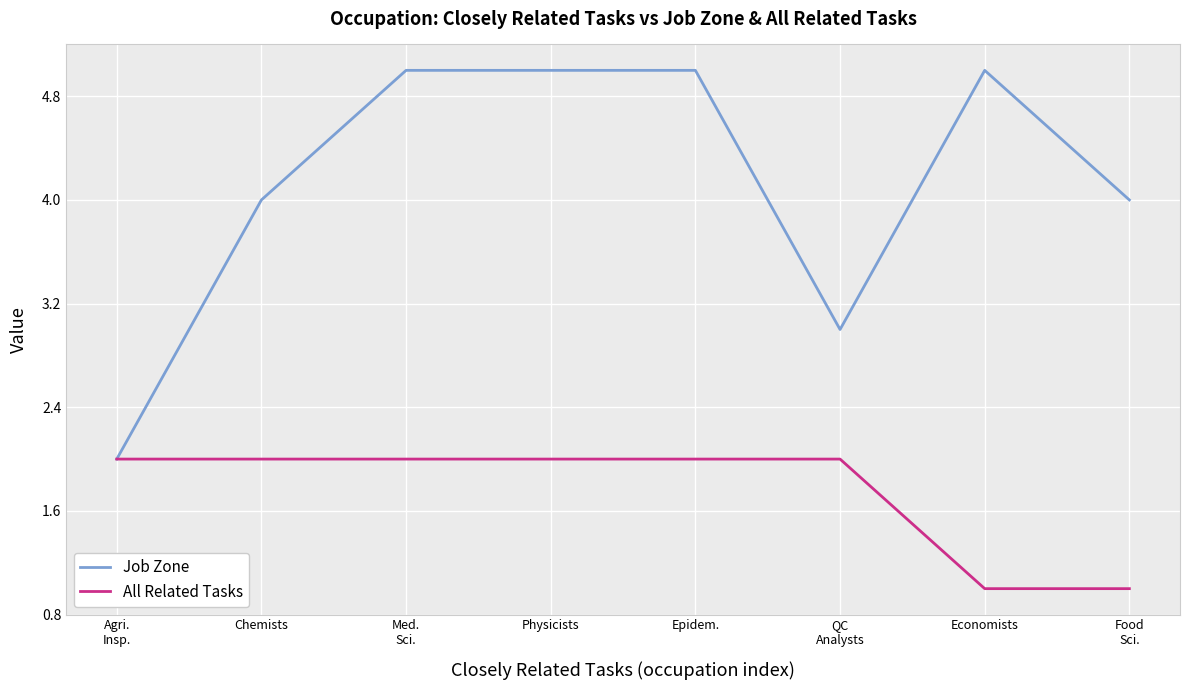

What is the maximum value shown in the chart?

5